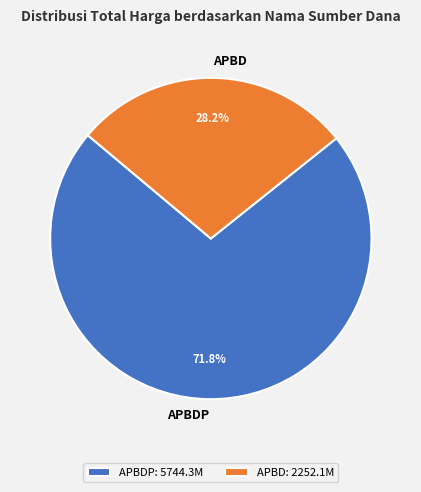

Is there any slice that represents more than half of the pie?

Yes